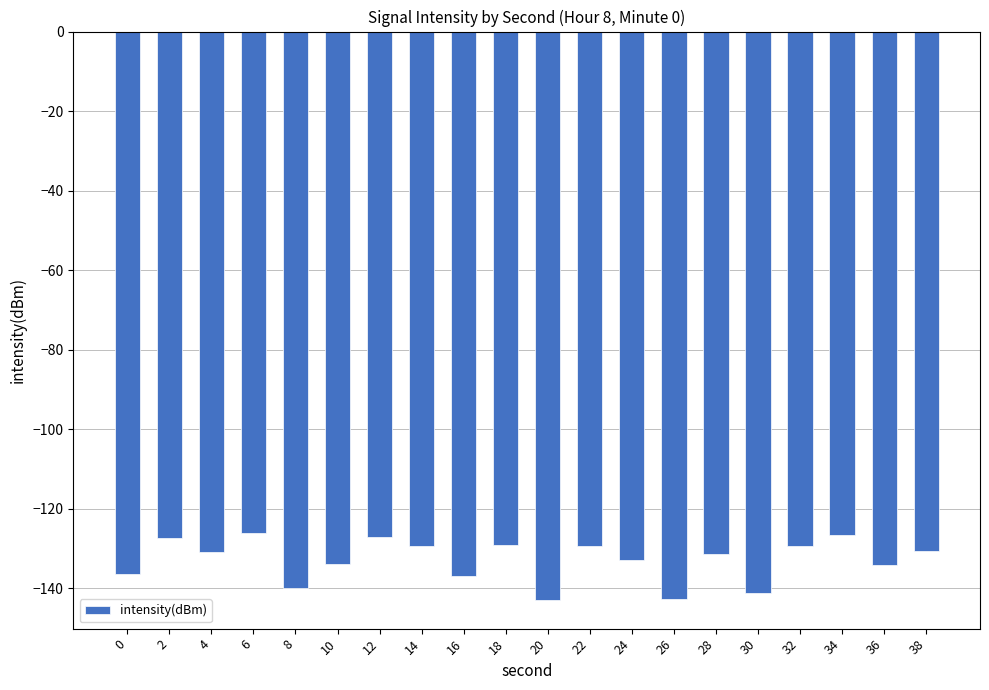

What is the value of the 11th bar from the left?

-142.9